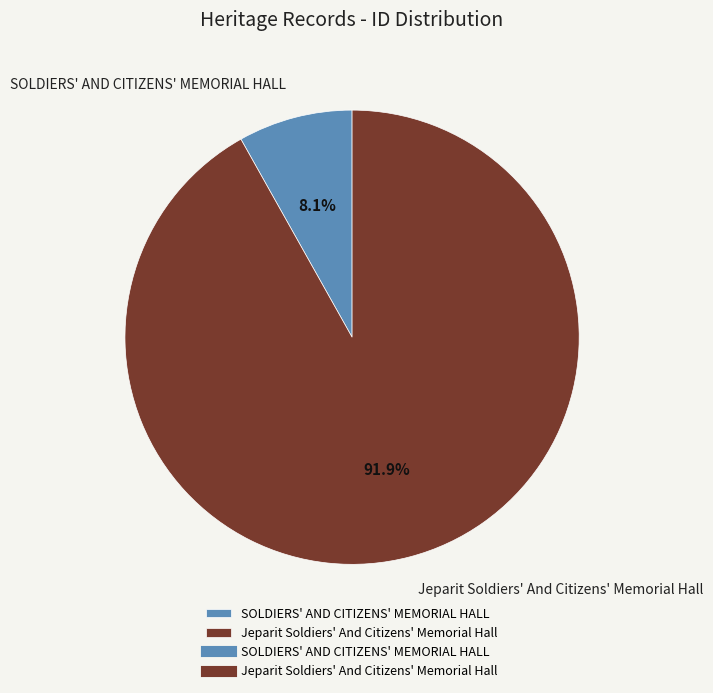

To the nearest percent, what is the average slice percentage?

50%